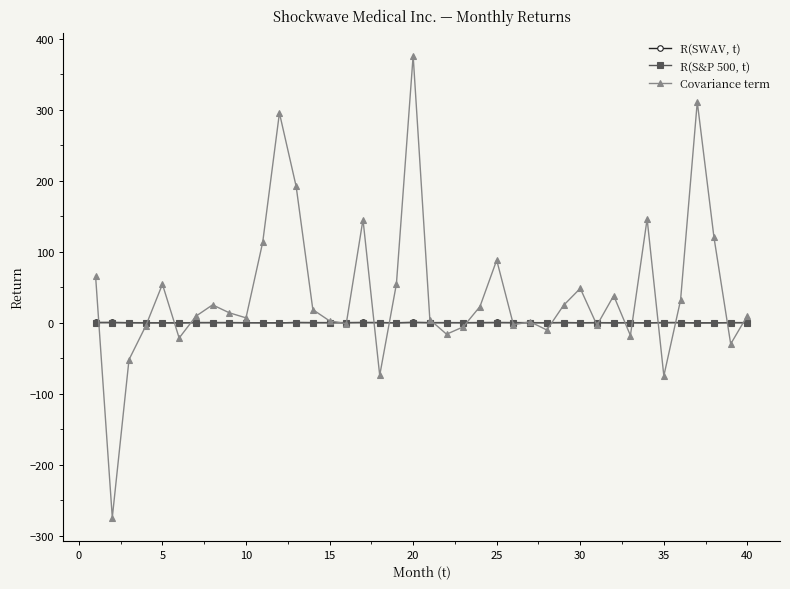

Count the number of data series in this chart.

3